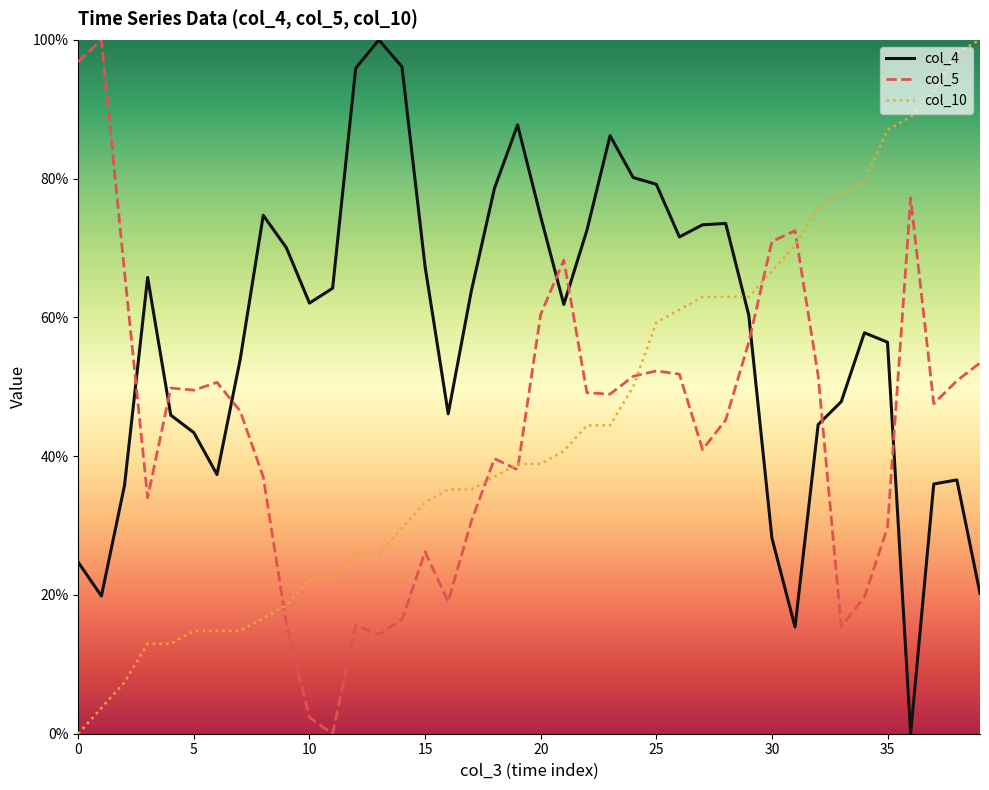

Which series ends up on top after the final intersection of col_5 and col_4?

col_5